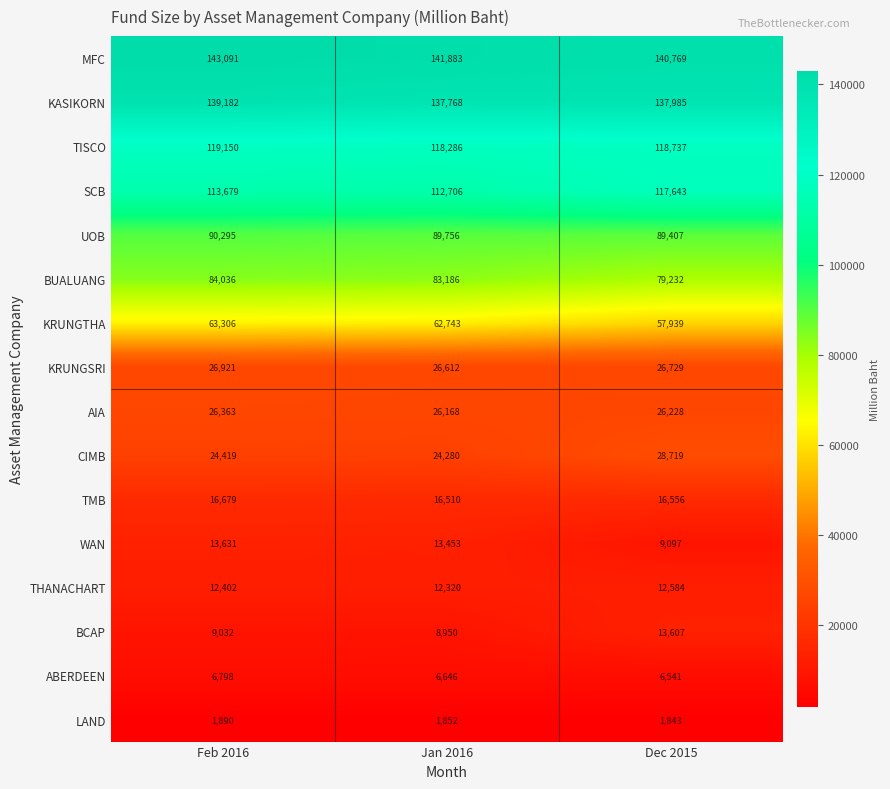

What is the sum of all BCAP values?

31588.8